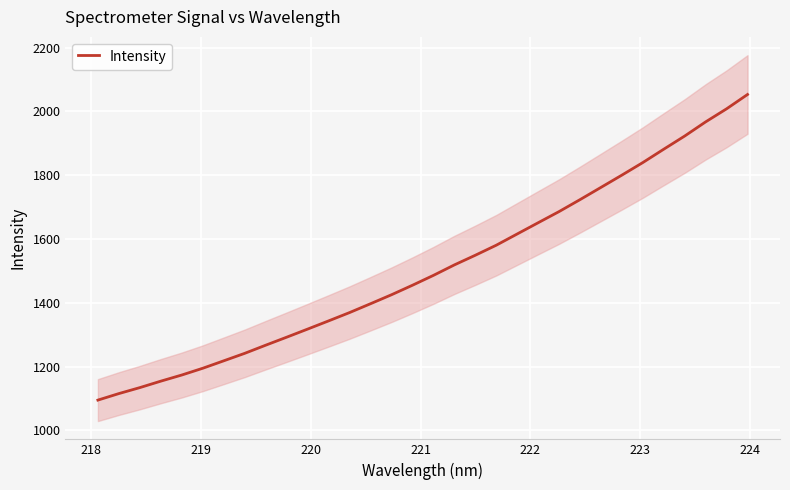

What is the highest value of the Intensity series?

2052.8